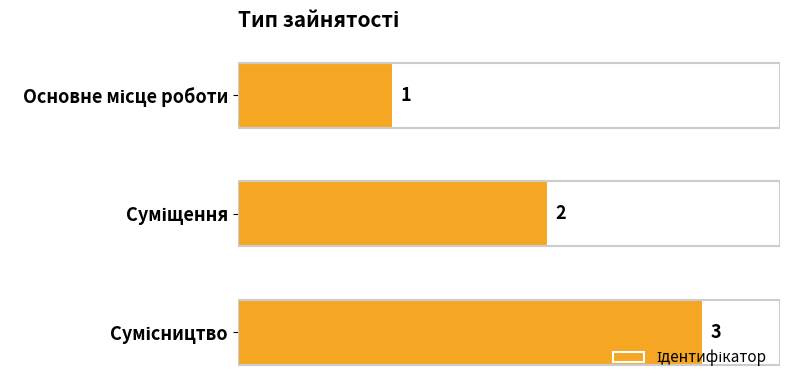

Count the values in the range 1 to 3.

3